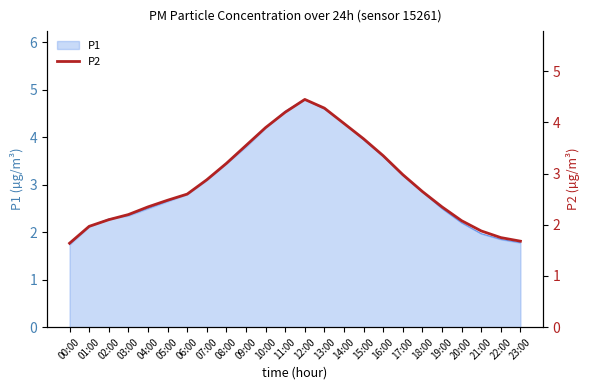

What is the maximum value shown in the chart?

4.5